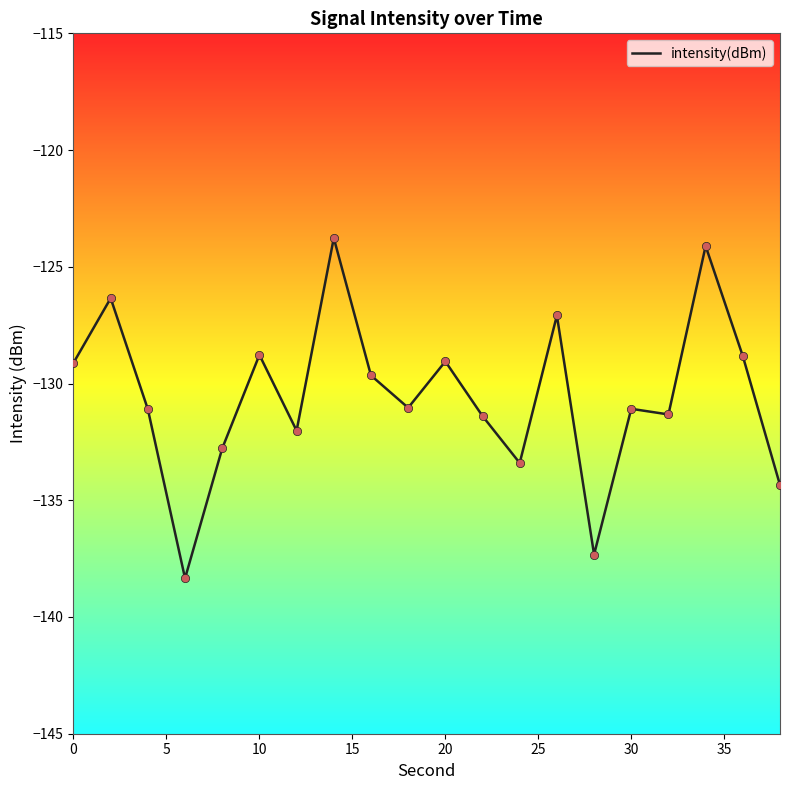

What is the minimum value shown in the chart?

-138.3